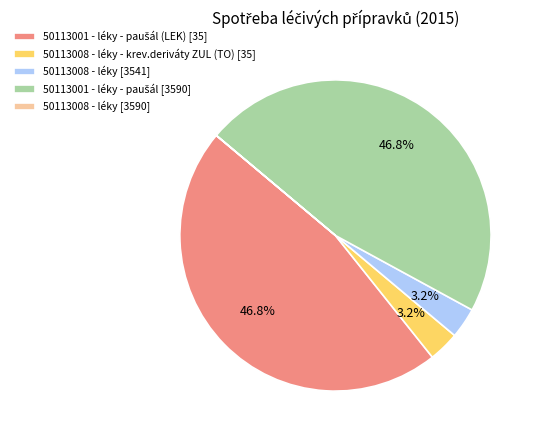

Is there a majority slice in this chart?

No